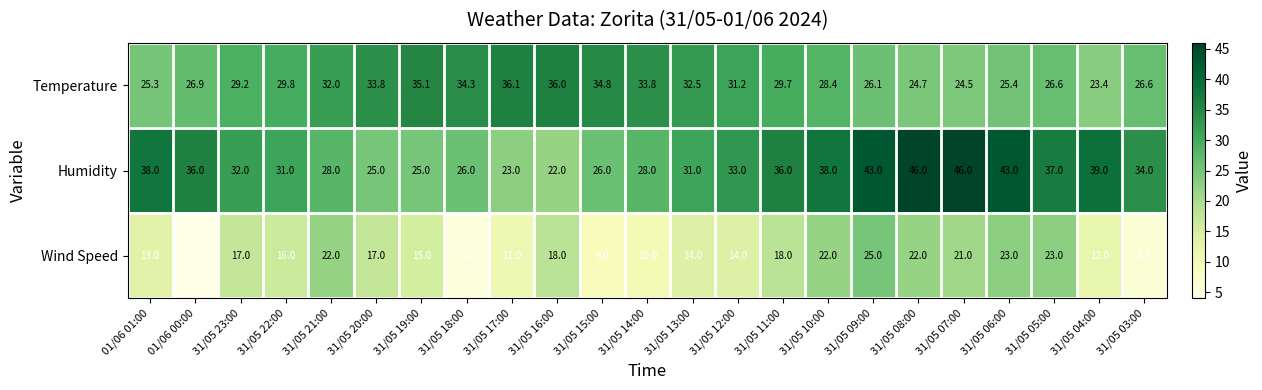

What is the sum of the Temperature values at 31/05 16:00 and 31/05 18:00?

70.3